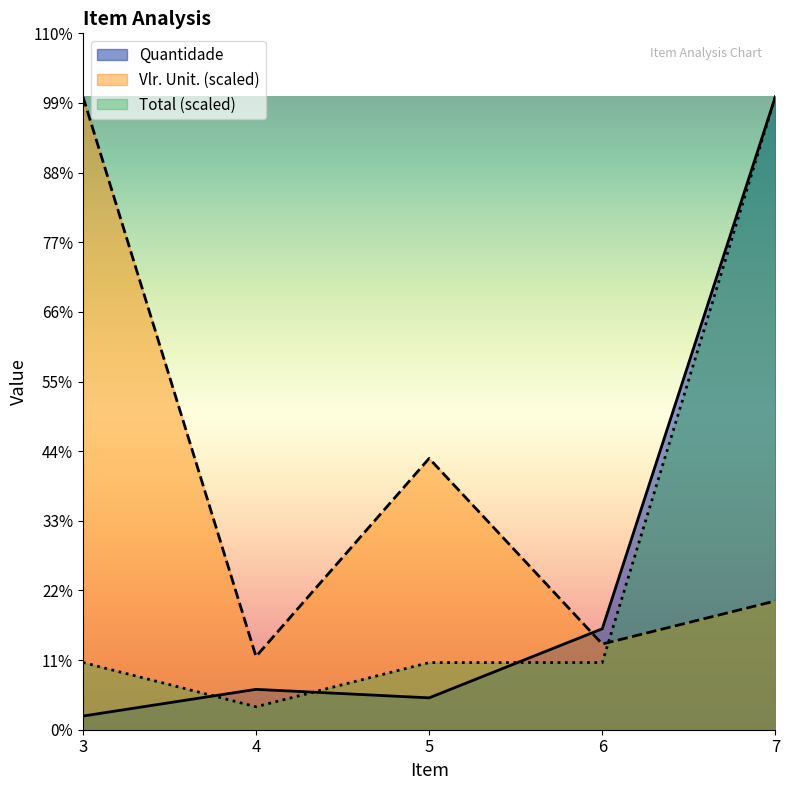

Reading right to left, transcribe all the data shown in this chart.

Quantidade: 7=105060.0	6=16750.0	5=5290.0	4=6700.0	3=2270.0
Vlr. Unit.: 7=21369.3	6=14222.4	5=45025.8	4=12149.9	3=105060.0
Total: 7=105060.0	6=11148.0	5=11146.2	4=3809.4	3=11160.2